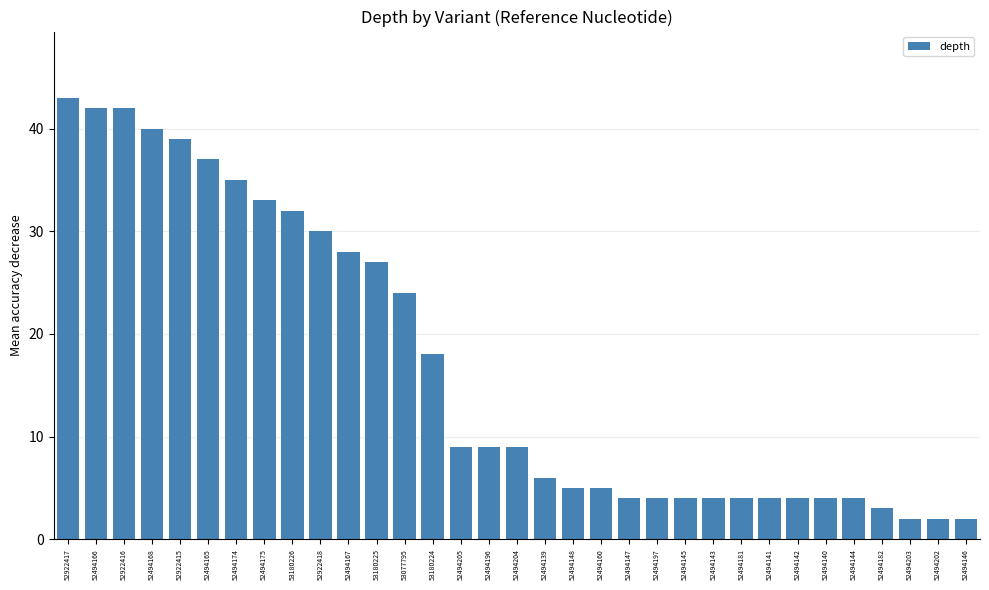

What is the label of the 28th bar from the left?

52494140